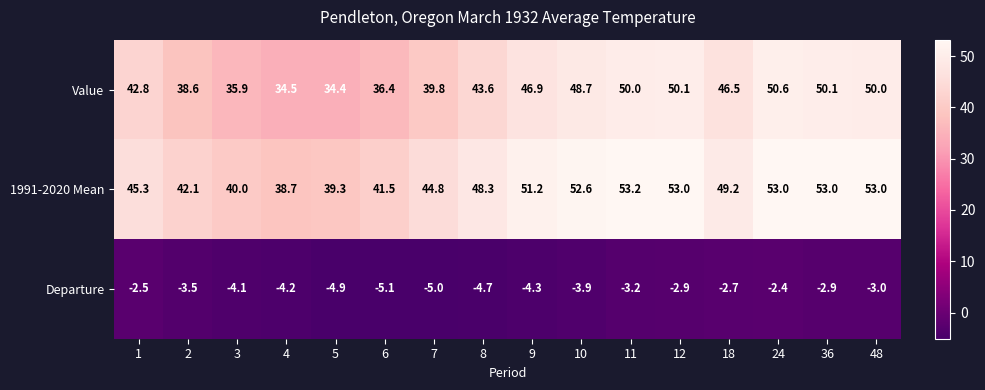

Count the number of categories in the chart.

16